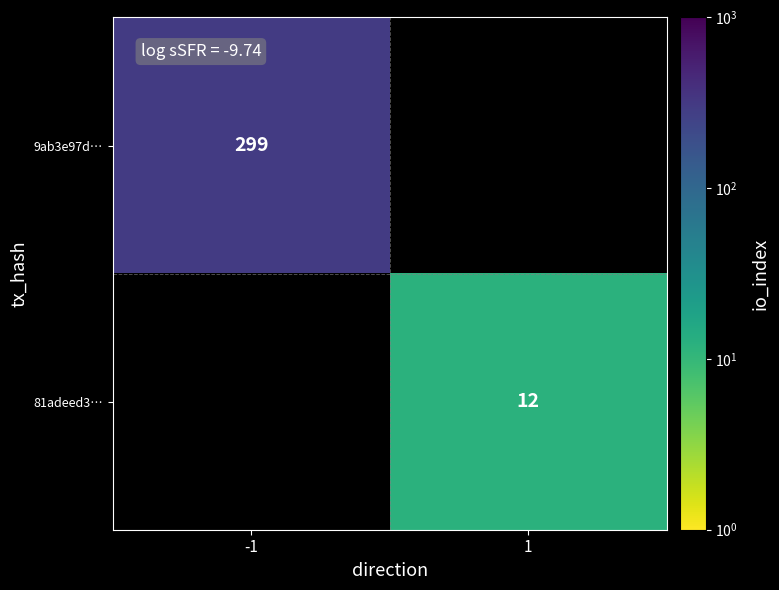

True or false: 81adeed3… has a value of 12 at 1.

True